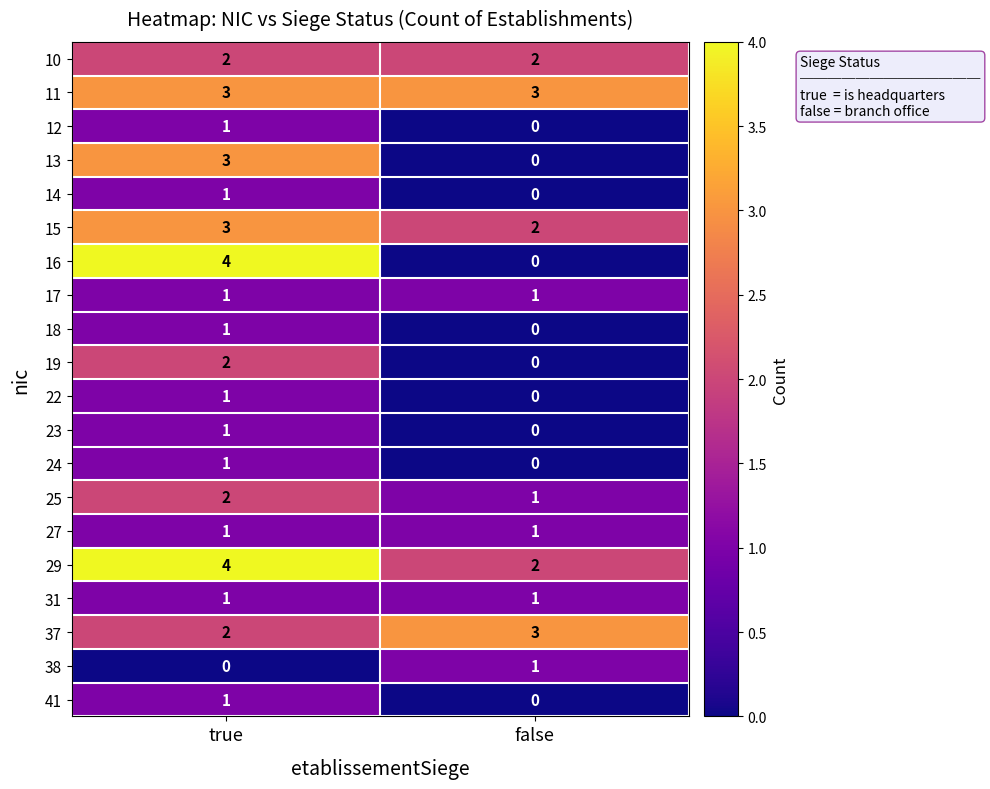

Rank the categories by 19 value from highest to lowest.

true, false